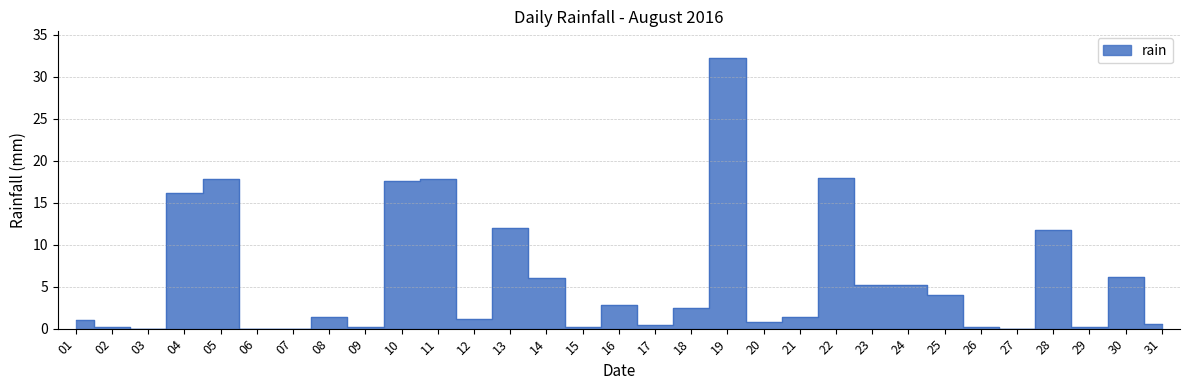

Reading left to right, what are all the values shown in this chart?

1.0	0.2	0.0	16.2	17.8	0.0	0.0	1.4	0.2	17.6	17.8	1.2	12.0	6.0	0.2	2.8	0.4	2.4	32.2	0.8	1.4	18.0	5.2	5.2	4.0	0.2	0.0	11.8	0.2	6.2	0.6